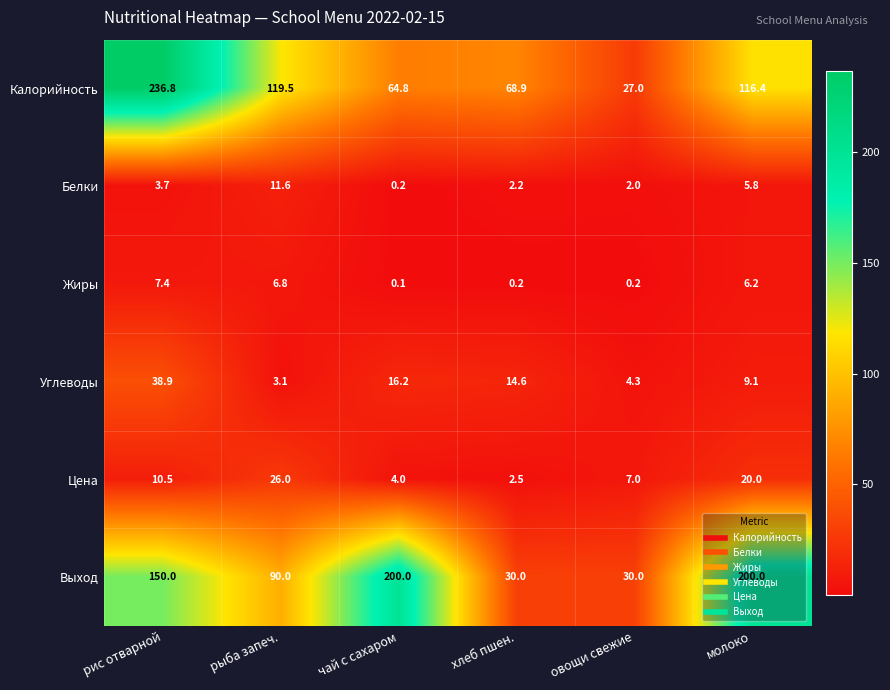

How many data points does each series have?

6